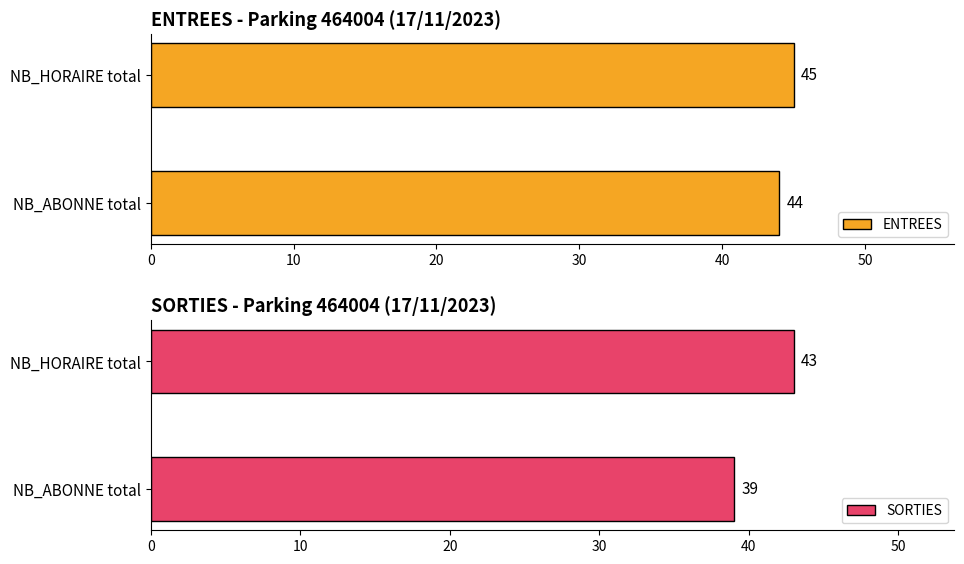

What is the sum of the ENTREES values at 0 and 10?

89